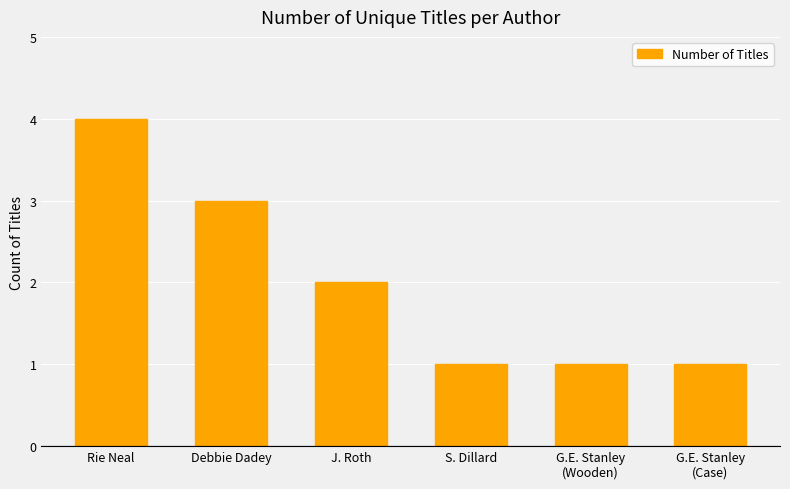

How many categories are shown in the chart?

6